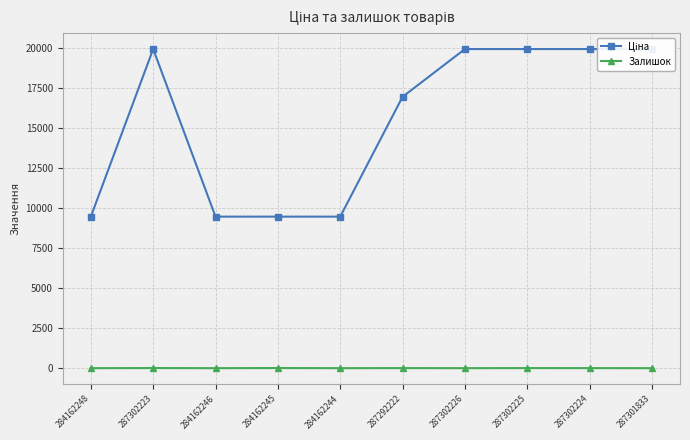

The value of Залишок at 287302223 is 11.3. True or false?

False